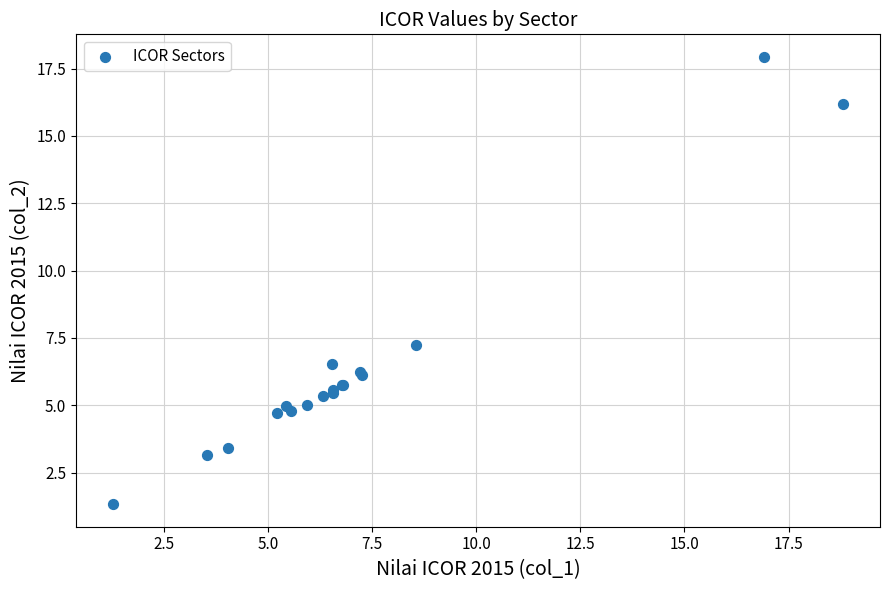

What Y value in the scatter plot is closest to 9?

7.2